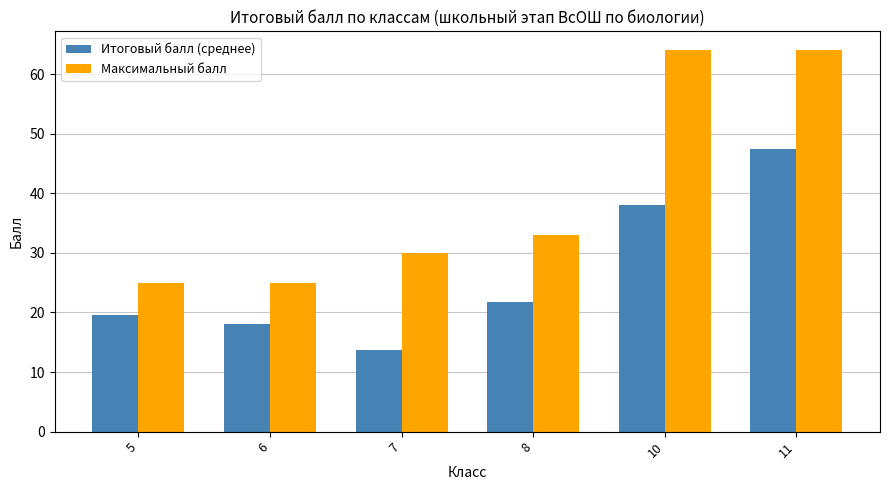

Are the bars horizontal?

No